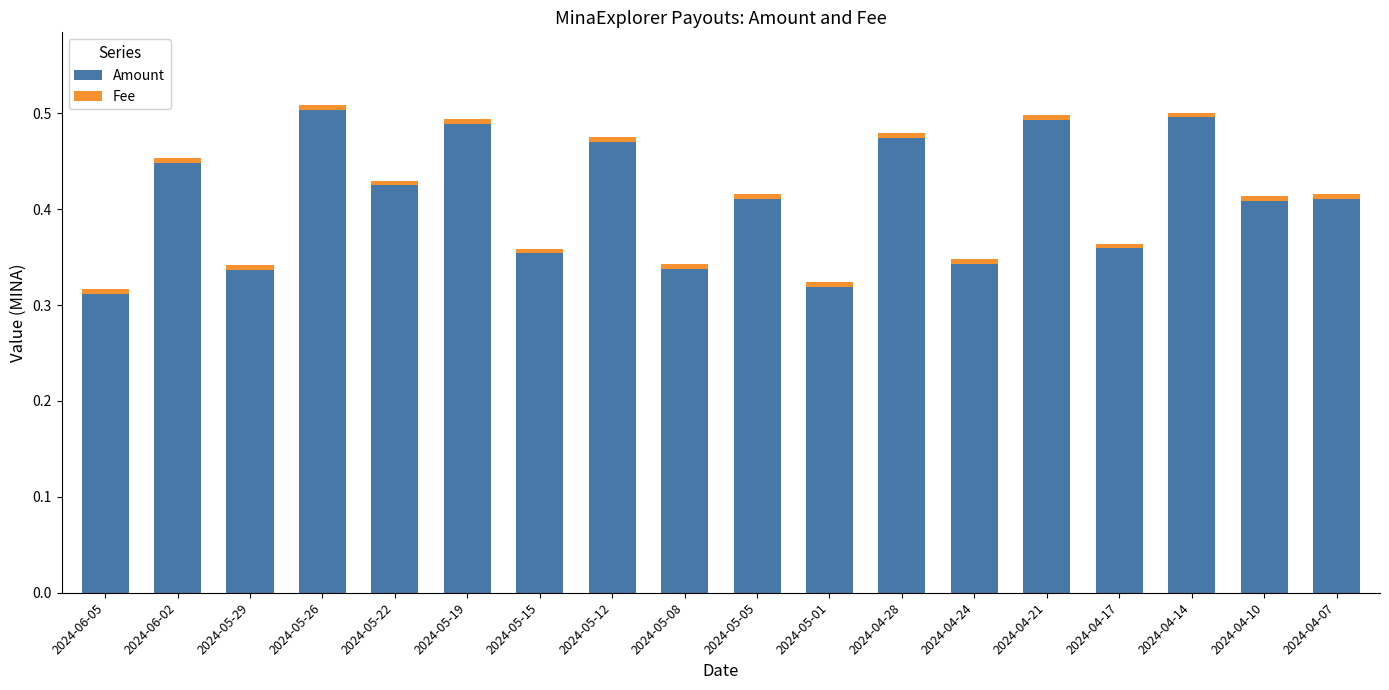

Where is Amount nearest to the value 0?

2024-06-05